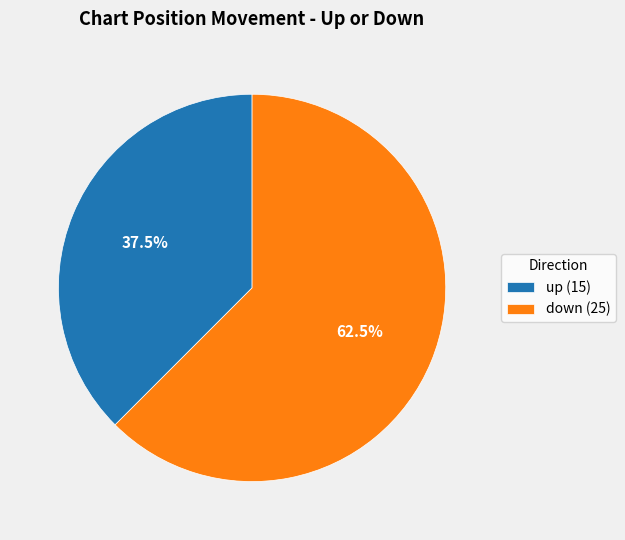

Approximately how many times larger is the value at down compared to up?

1.7